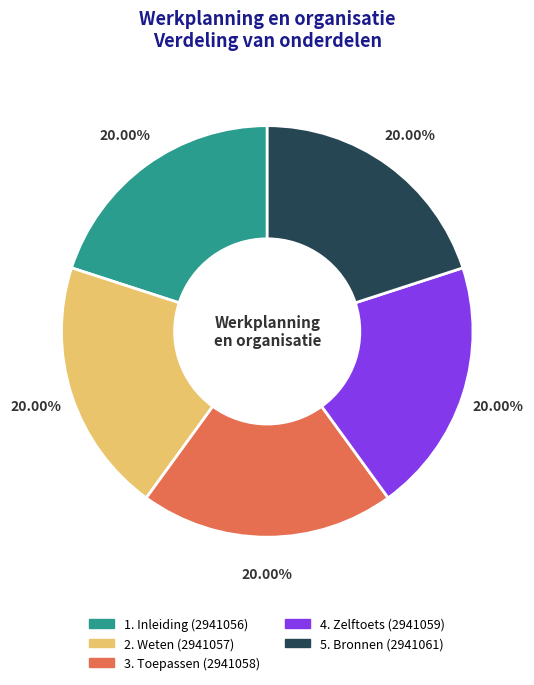

Approximately how many times larger is the value at 3. Toepassen compared to 2. Weten?

1.0